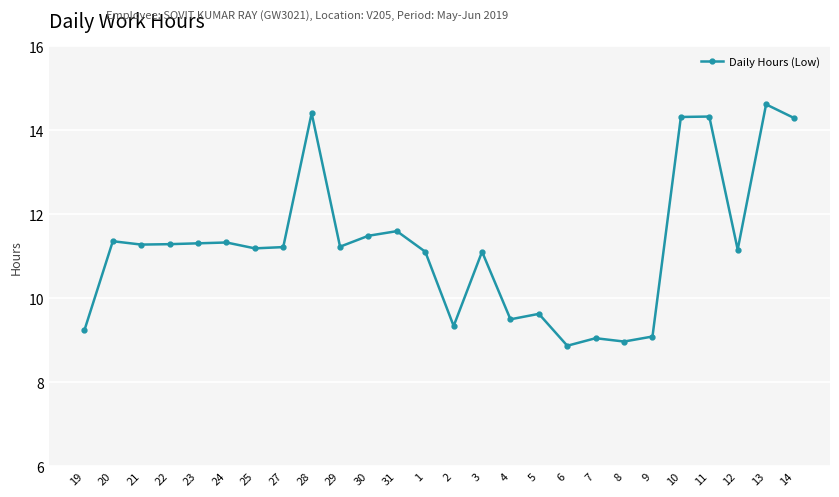

What is the difference between the second highest and minimum values?

5.5